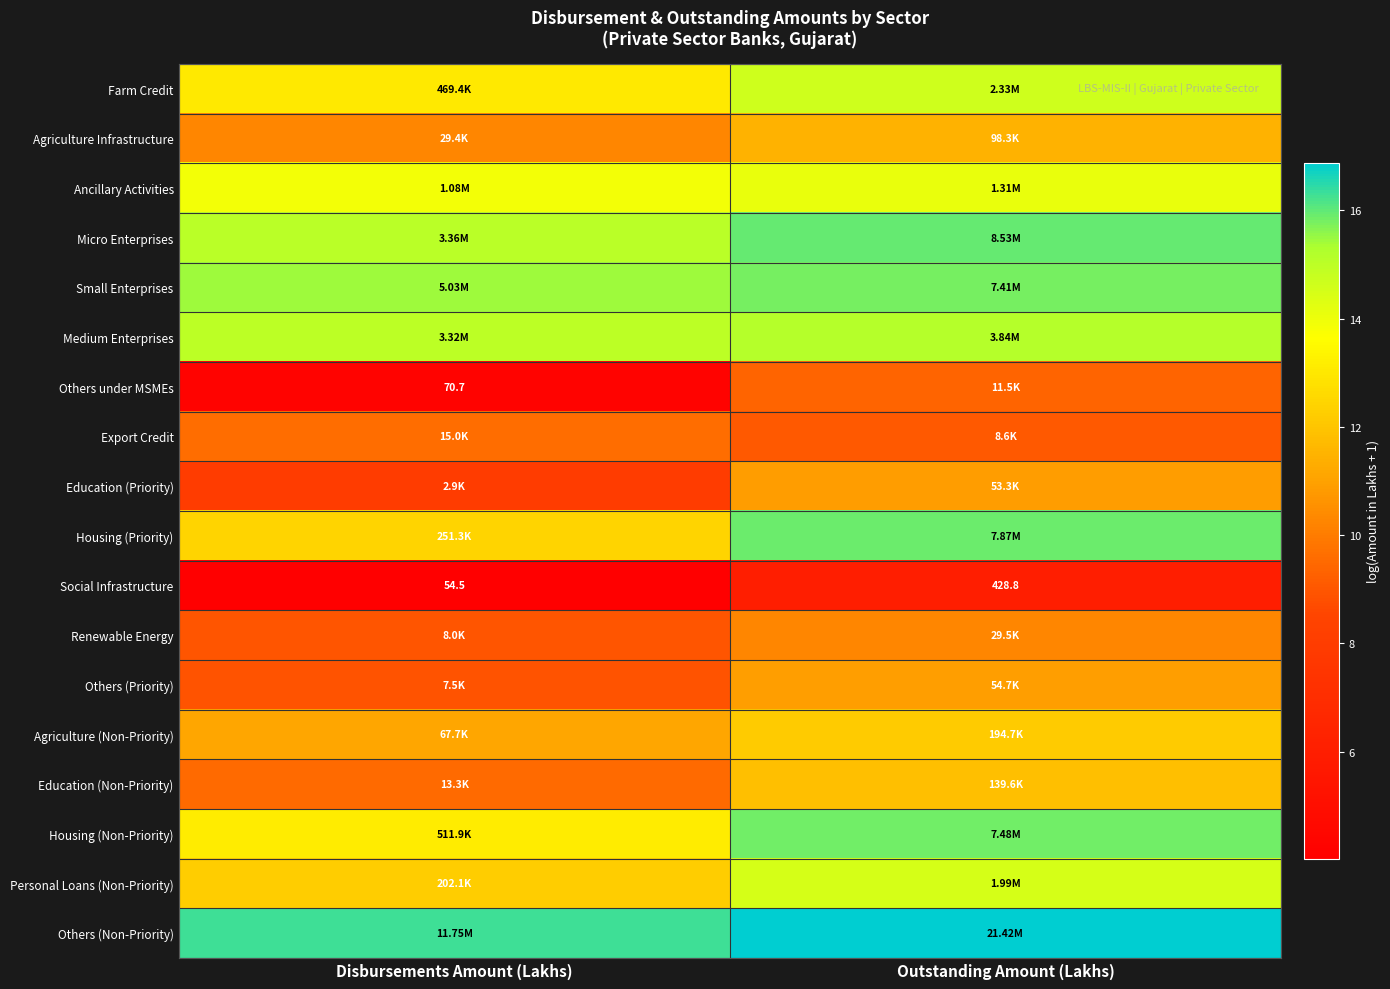

At Disbursements Amount (Lakhs), list the series in order from smallest to largest.

Social Infrastructure, Others under MSMEs, Education (Priority), Others (Priority), Renewable Energy, Education (Non-Priority), Export Credit, Agriculture Infrastructure, Agriculture (Non-Priority), Personal Loans (Non-Priority), Housing (Priority), Farm Credit, Housing (Non-Priority), Ancillary Activities, Medium Enterprises, Micro Enterprises, Small Enterprises, Others (Non-Priority)